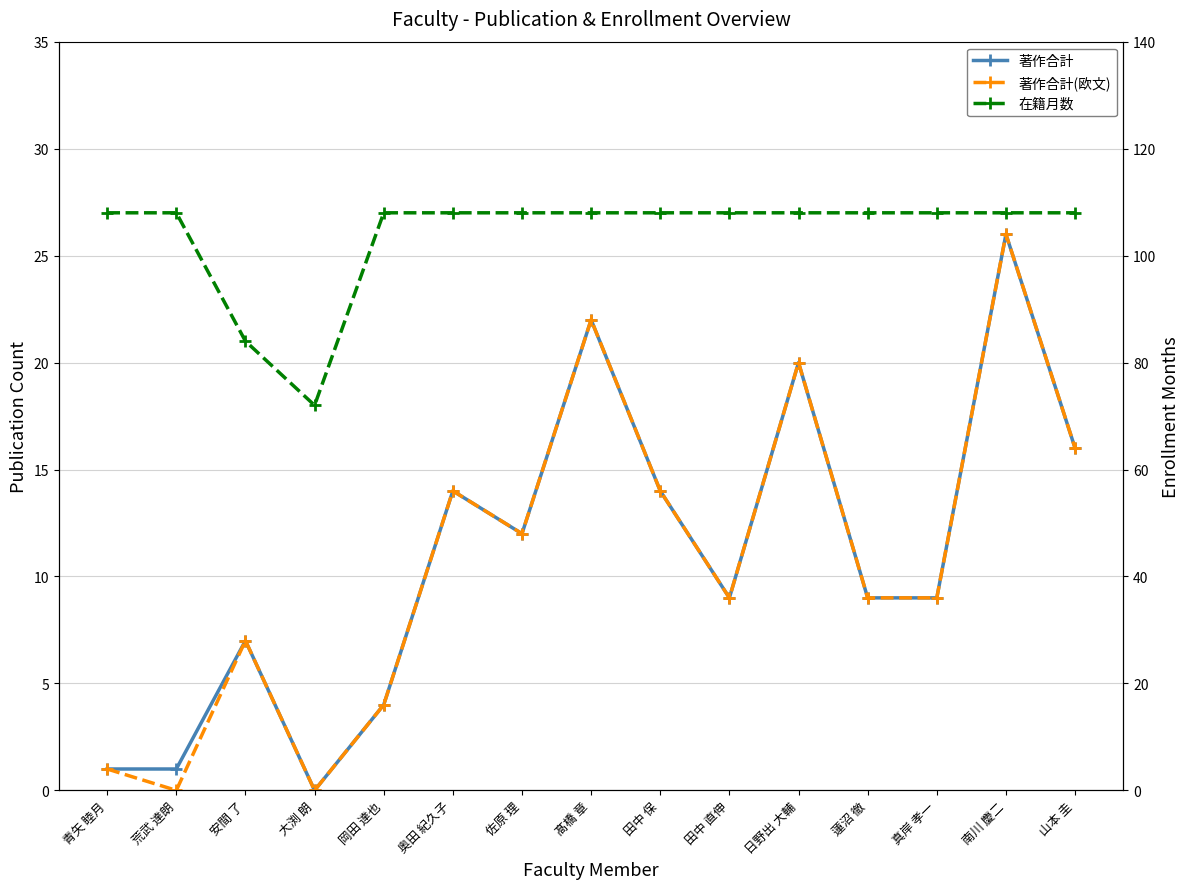

True or false: 著作合計 and 著作合計(欧文) intersect in this chart.

False